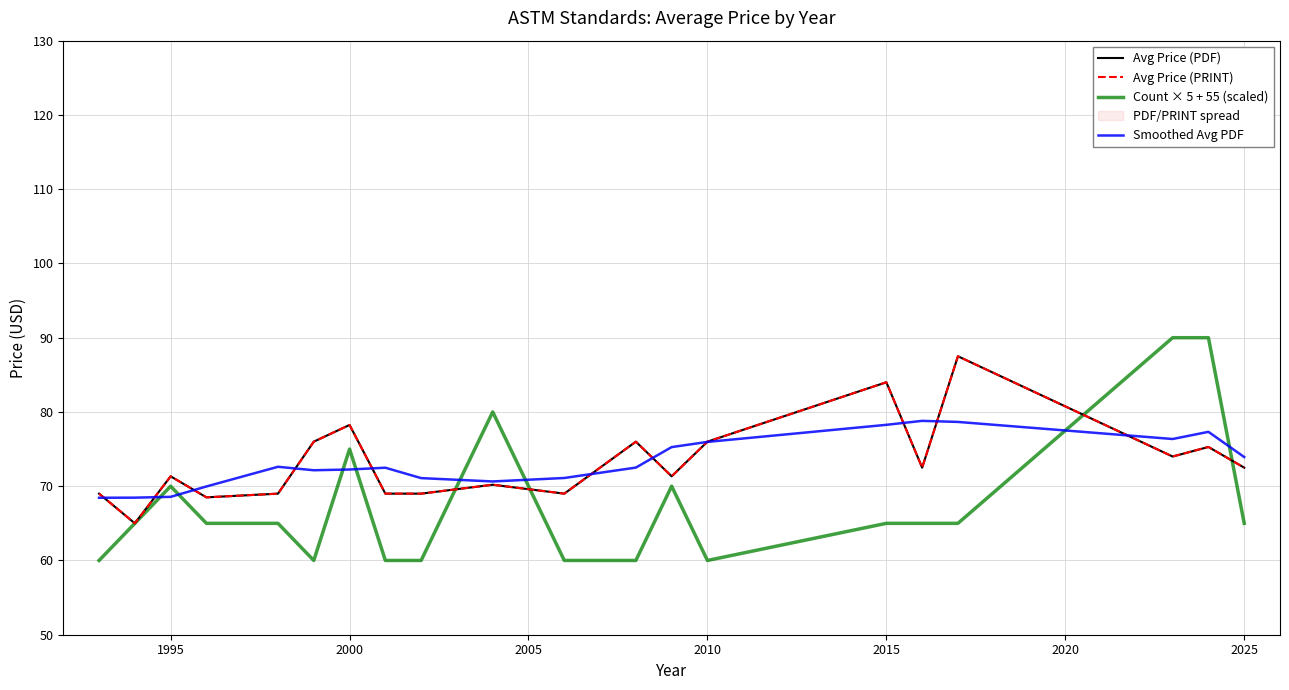

Reading right to left, what are all the values shown in this chart?

Avg Price (PDF): 72.5	75.3	74.0	87.5	72.5	84.0	76.0	71.3	76.0	69.0	70.2	69.0	69.0	78.2	76.0	69.0	68.5	71.3	65.0	69.0
Avg Price (PRINT): 72.5	75.3	74.0	87.5	72.5	84.0	76.0	71.3	76.0	69.0	70.2	69.0	69.0	78.2	76.0	69.0	68.5	71.3	65.0	69.0
Count × 5 + 55 (scaled): 65.0	90.0	90.0	65.0	65.0	65.0	60.0	70.0	60.0	60.0	80.0	60.0	60.0	75.0	60.0	65.0	65.0	70.0	65.0	60.0
Smoothed Avg PDF: 73.9	77.3	76.4	78.7	78.8	78.3	76.0	75.3	72.5	71.1	70.6	71.1	72.5	72.2	72.2	72.6	70.0	68.6	68.5	68.4